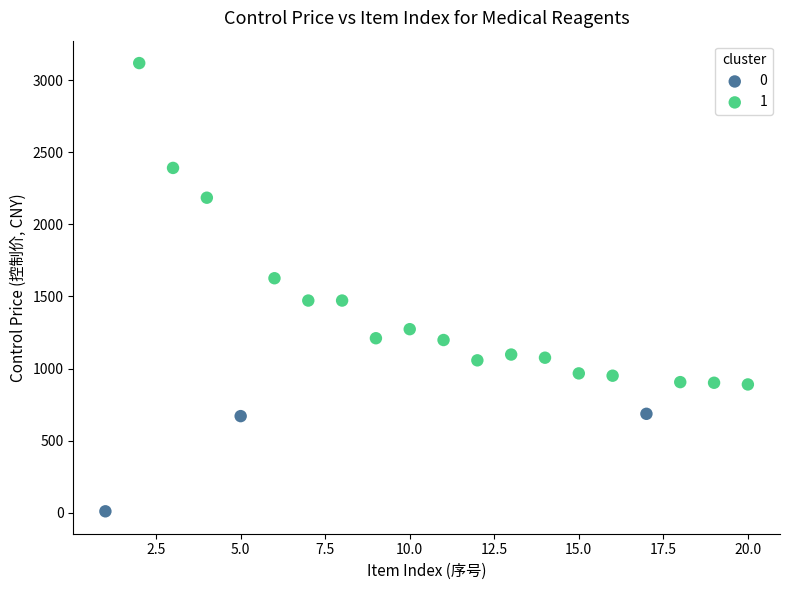

Which series contains the highest Y value?

1